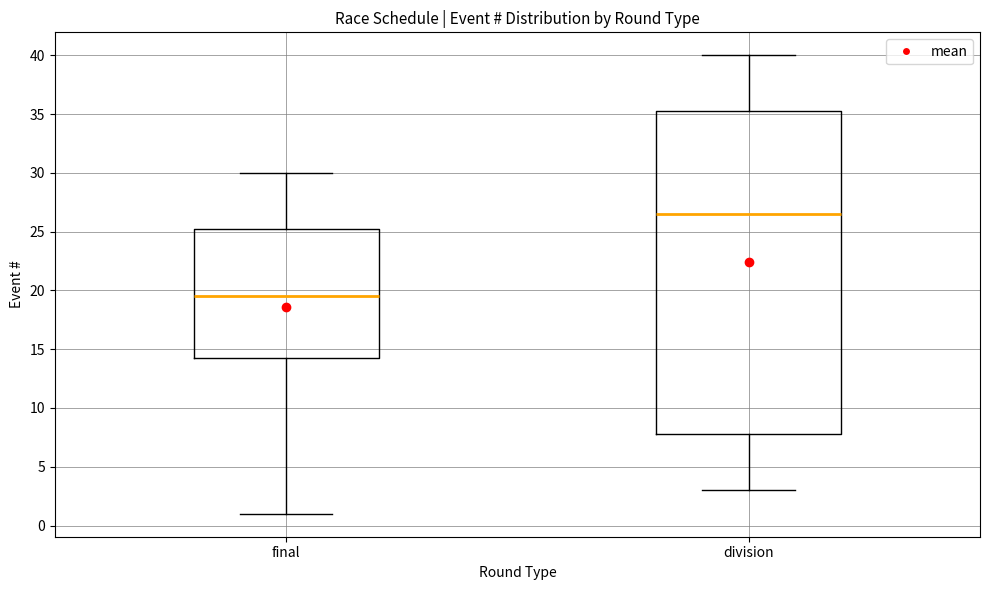

Where does the median line of the box for final sit on the y-axis? The values are not printed on the chart, so give them approximately, as read against the axis.

19.5